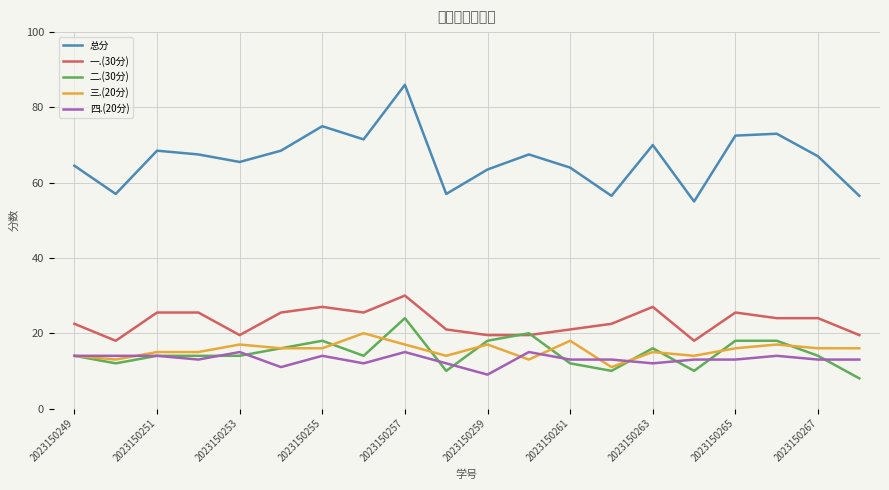

What is the smallest value displayed?

8.0